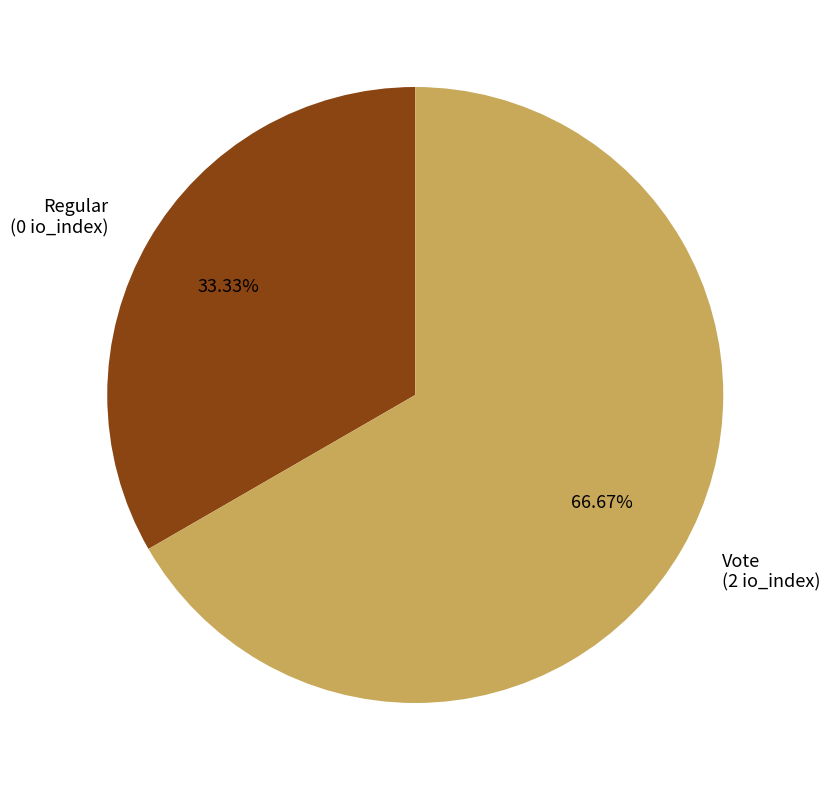

What is the majority slice?

Vote (2 io_index)